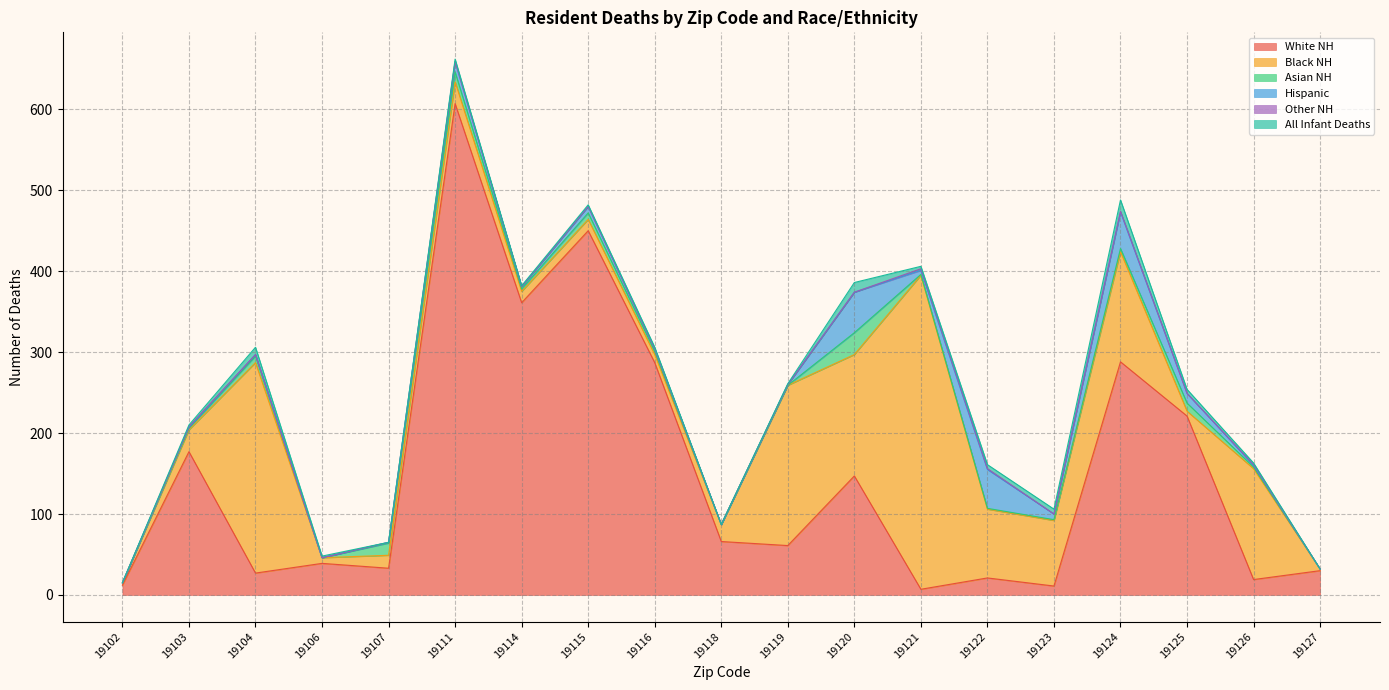

At how many categories does at least one series exceed 534?

1